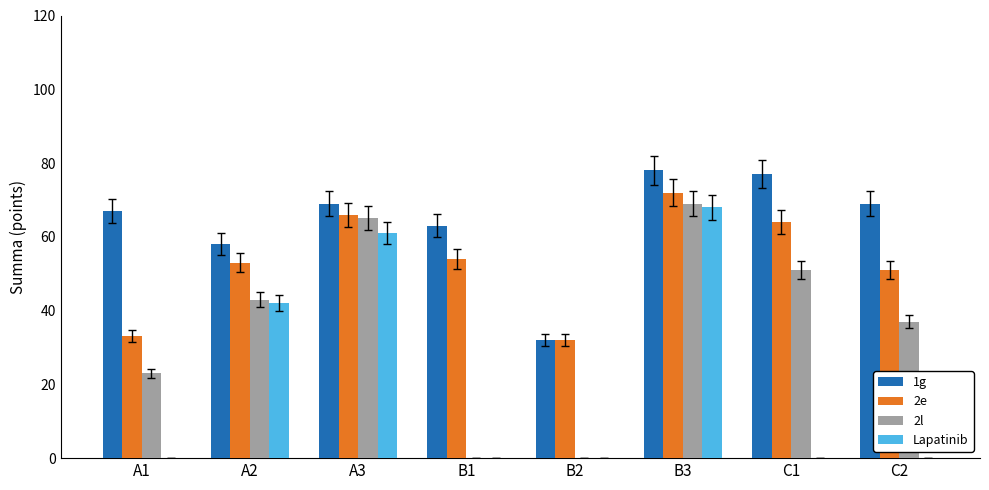

Is it true that 1g equals 98 at A2?

False